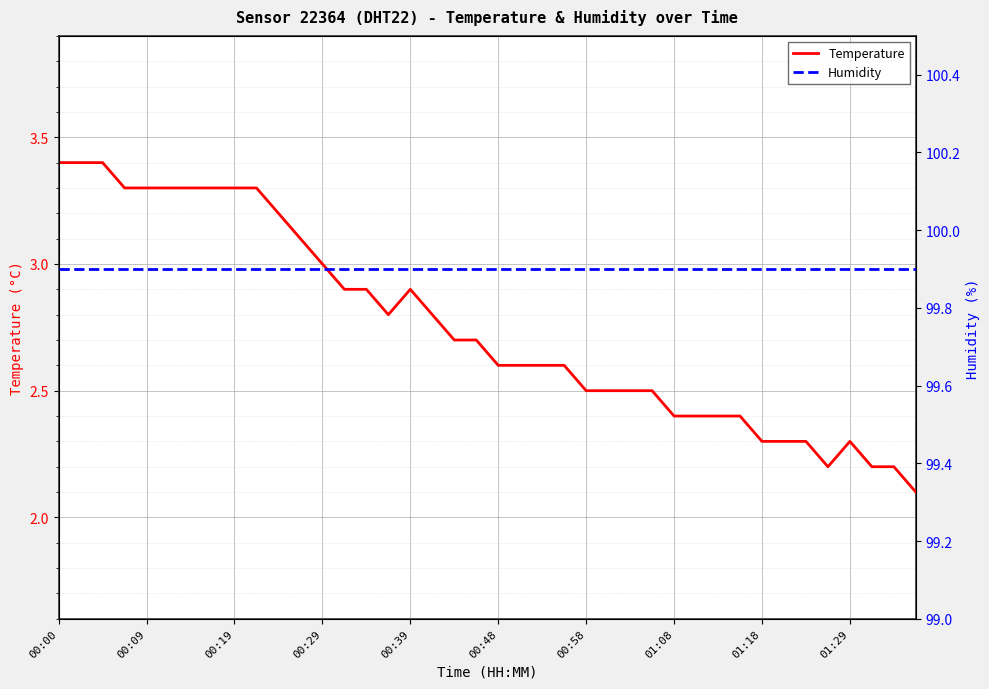

Rank the series at 31 from lowest to highest value.

Temperature, Humidity